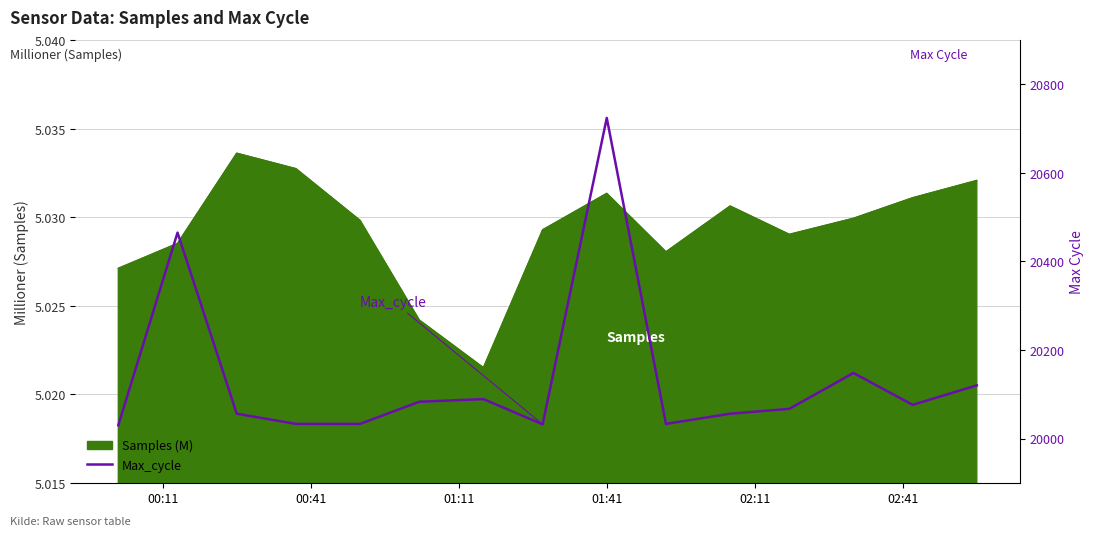

How many points are lower than both their immediate neighbors (excluding endpoints)?

3